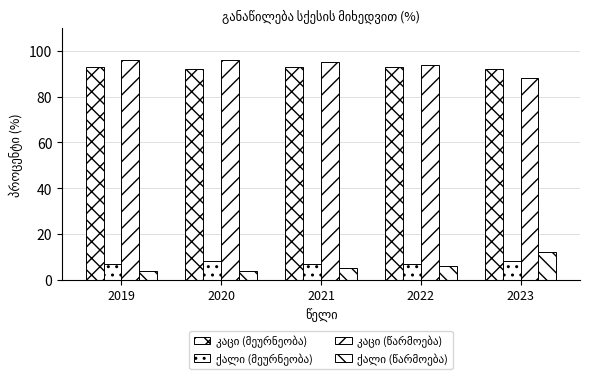

How many bars are there in total?

20